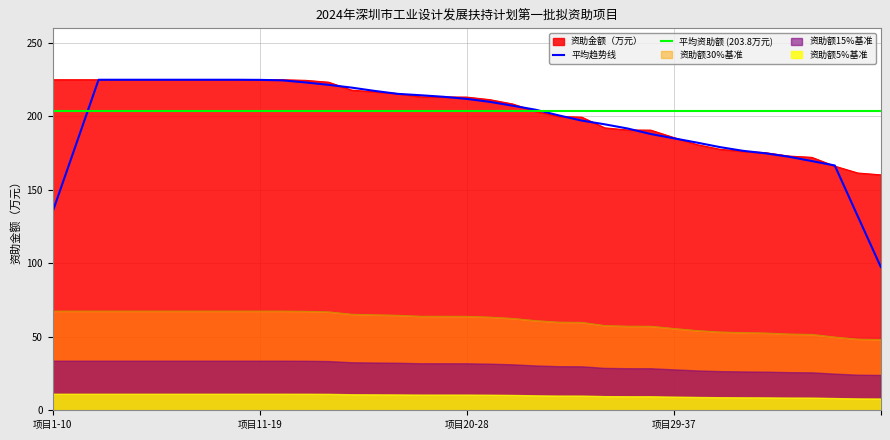

How many values are below 213?

18